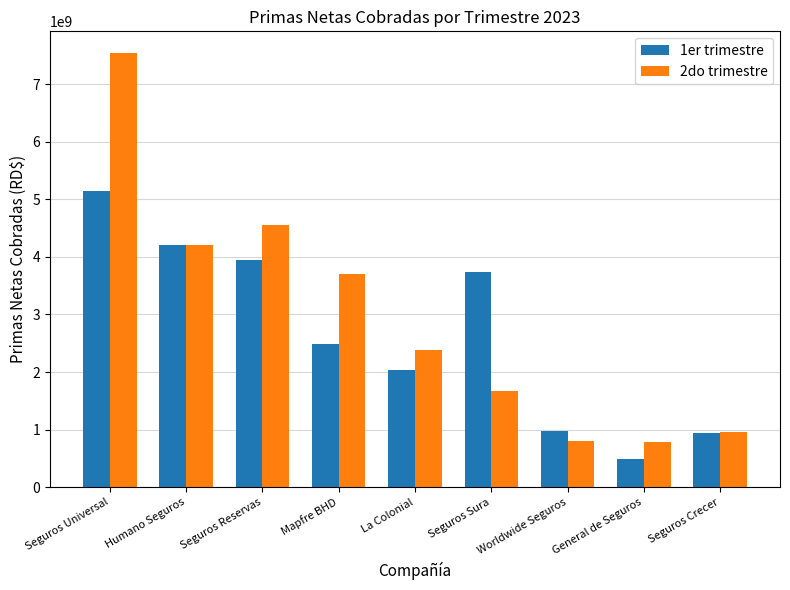

How many categories are shown in the chart?

9